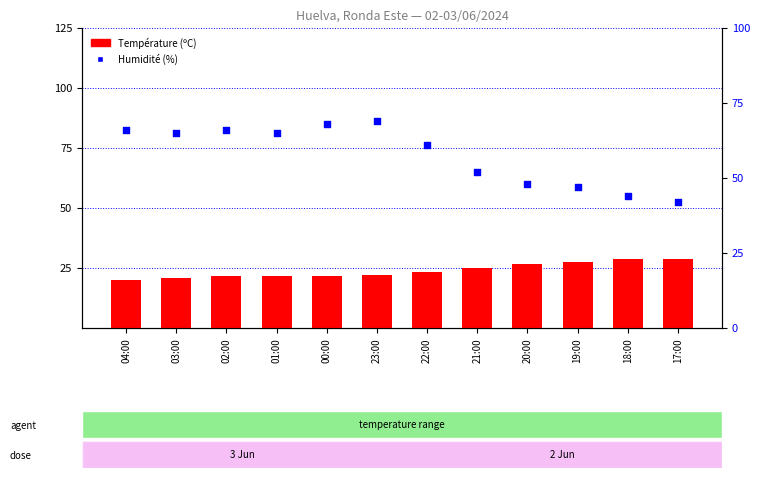

Which series contains the lowest Y value?

Température (ºC)